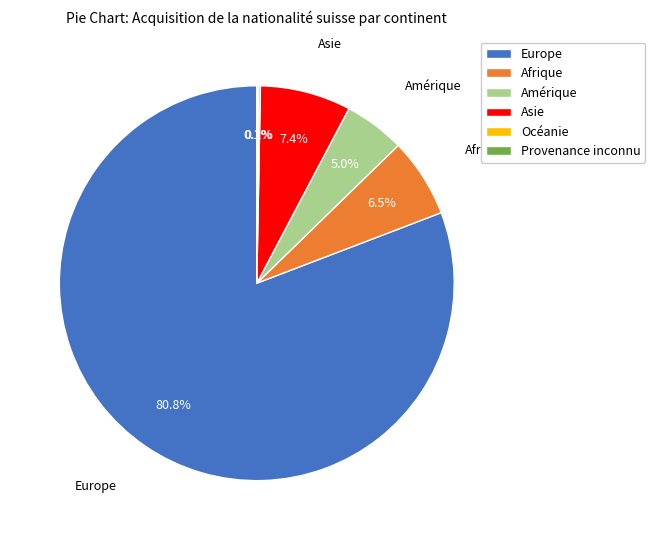

Which slice is the largest?

Europe